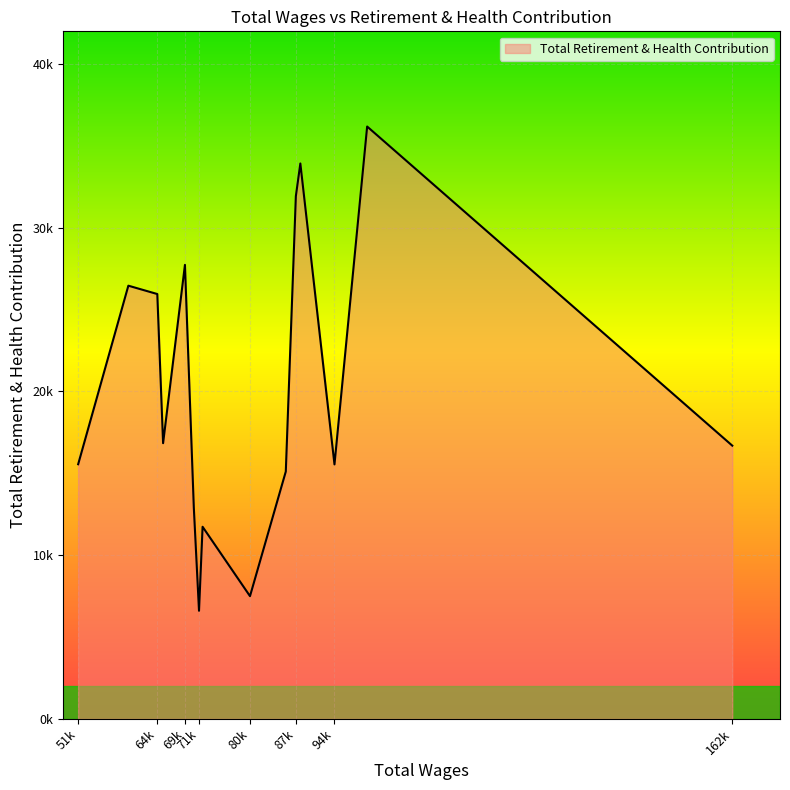

List the labels in order of value, smallest first.

71528.0, 80185.0, 72134.0, 70646.0, 86264.0, 94530.0, 51009.0, 162076.0, 65428.0, 64443.0, 59530.0, 69139.0, 87971.0, 88734.0, 100078.0